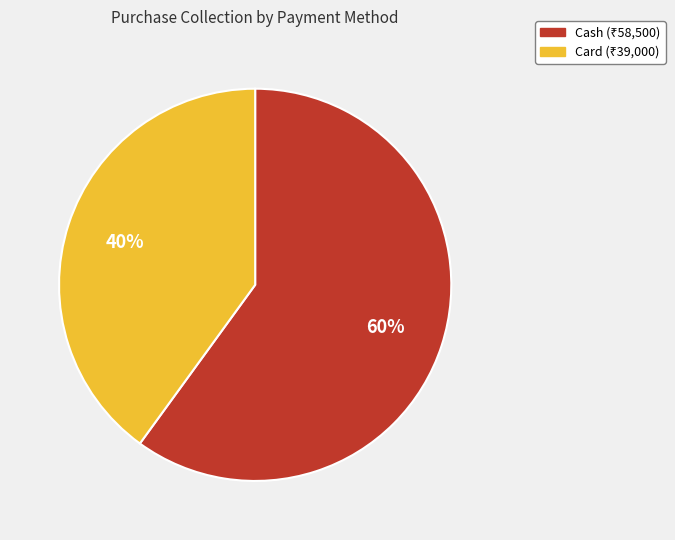

Approximately how many times larger is the value at Card compared to Cash?

0.7